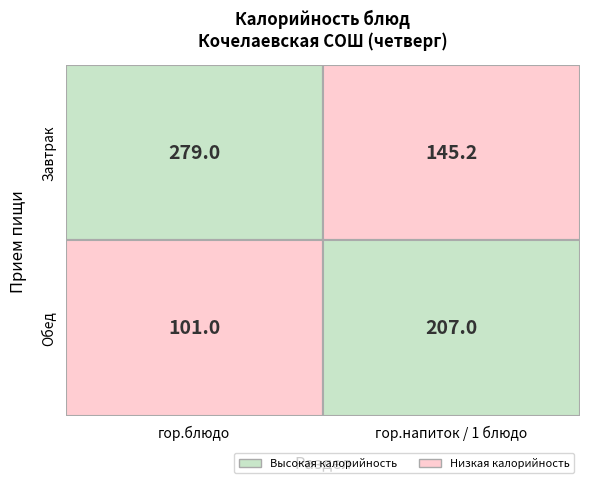

Count the number of data series in this chart.

2